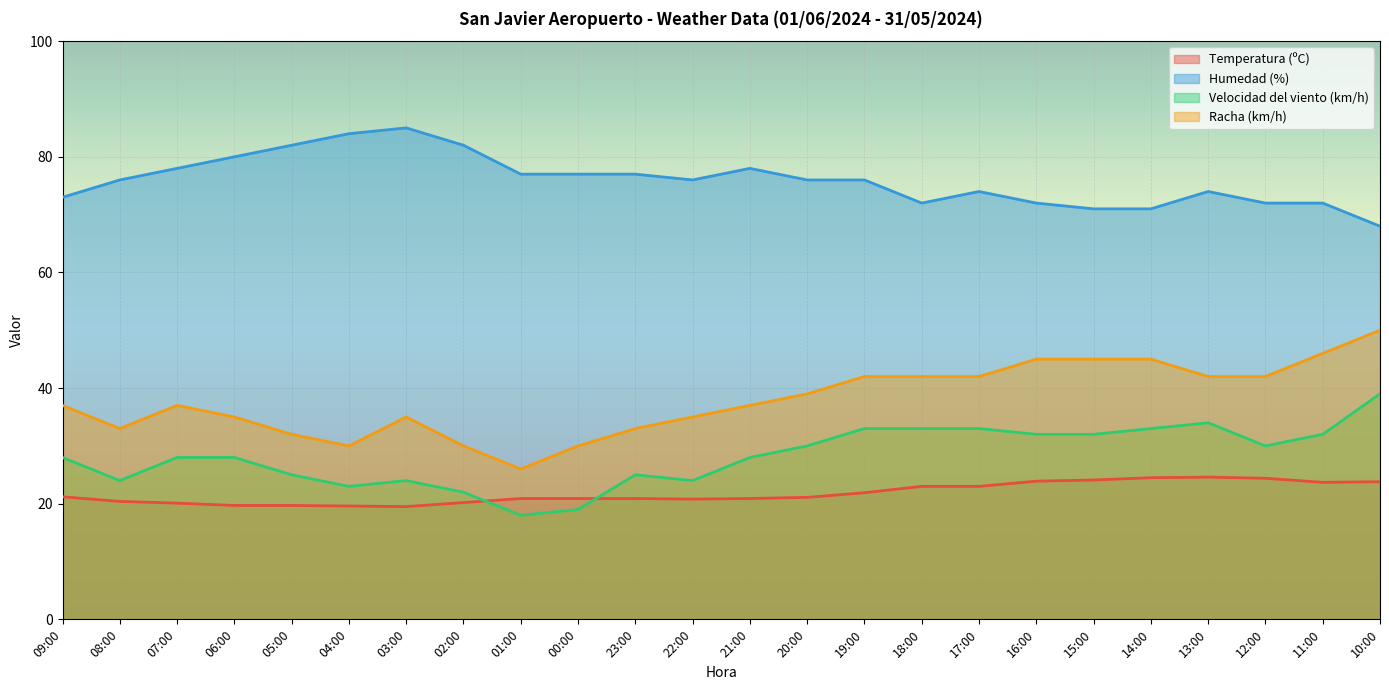

How many values in the Humedad (%) series are below 76?

10